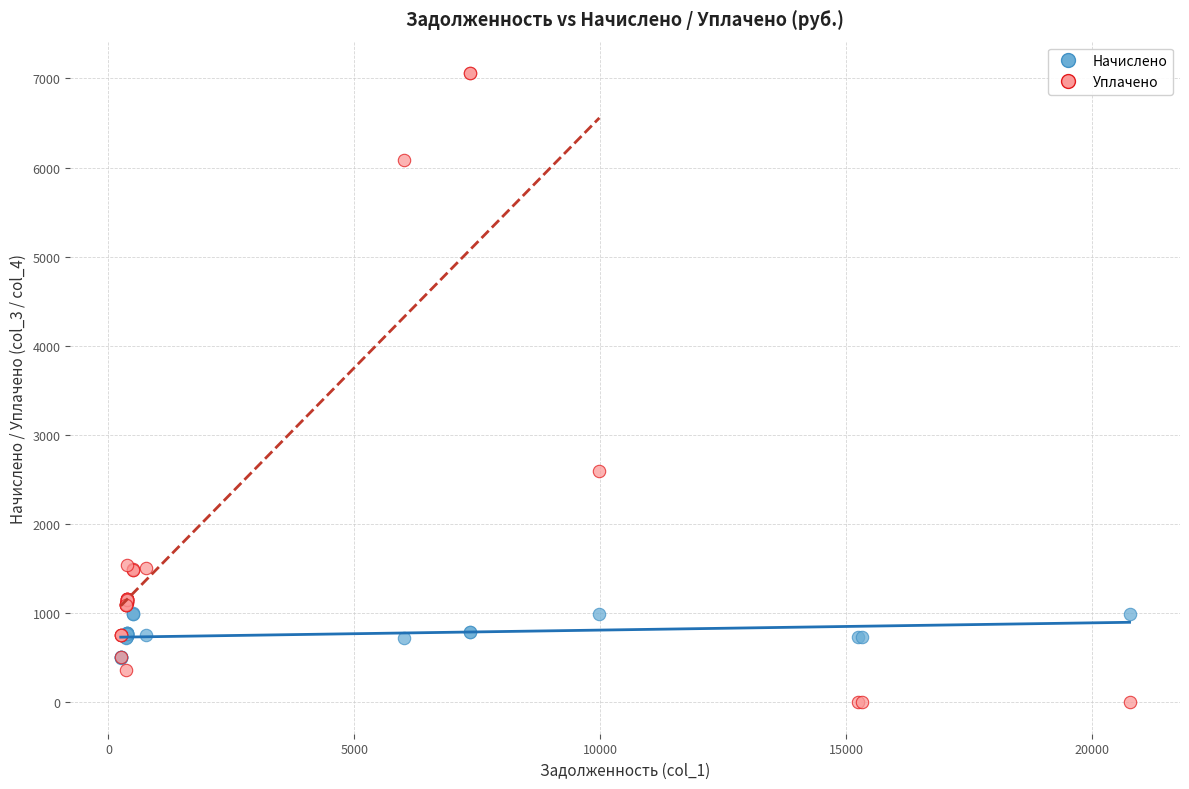

In the Уплачено series, what Y value is closest to 3529?

2600.0